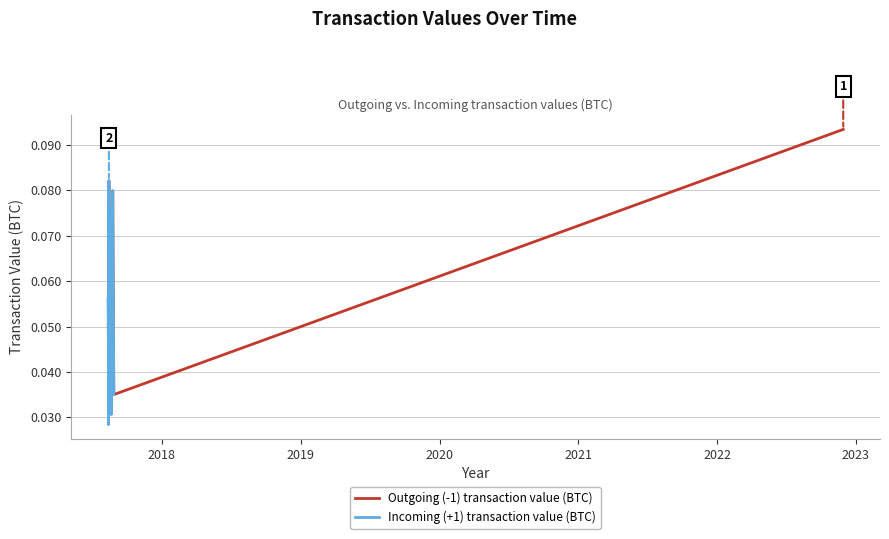

True or false: Outgoing (-1) transaction value (BTC) and Incoming (+1) transaction value (BTC) intersect in this chart.

True